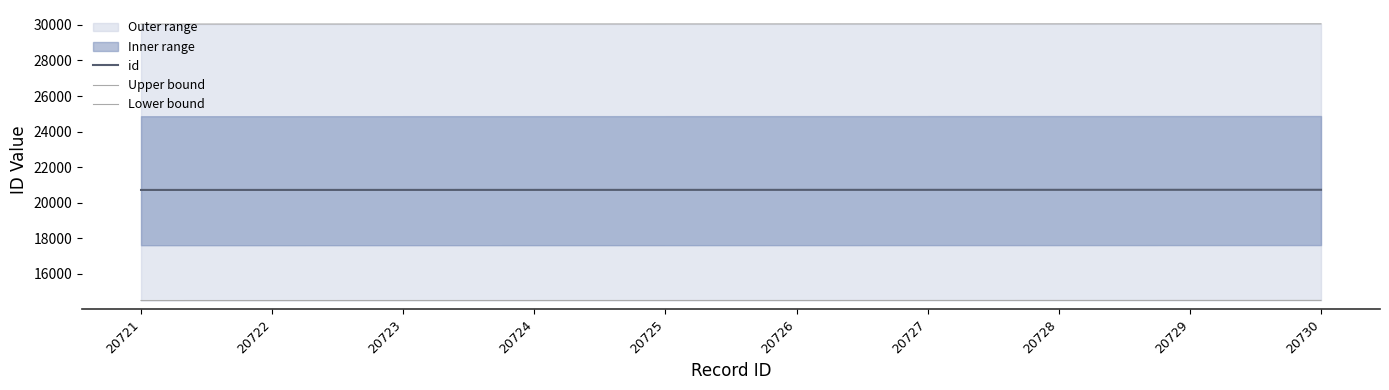

Is the value of Lower bound at 20725 greater than the value of id at 20725?

No